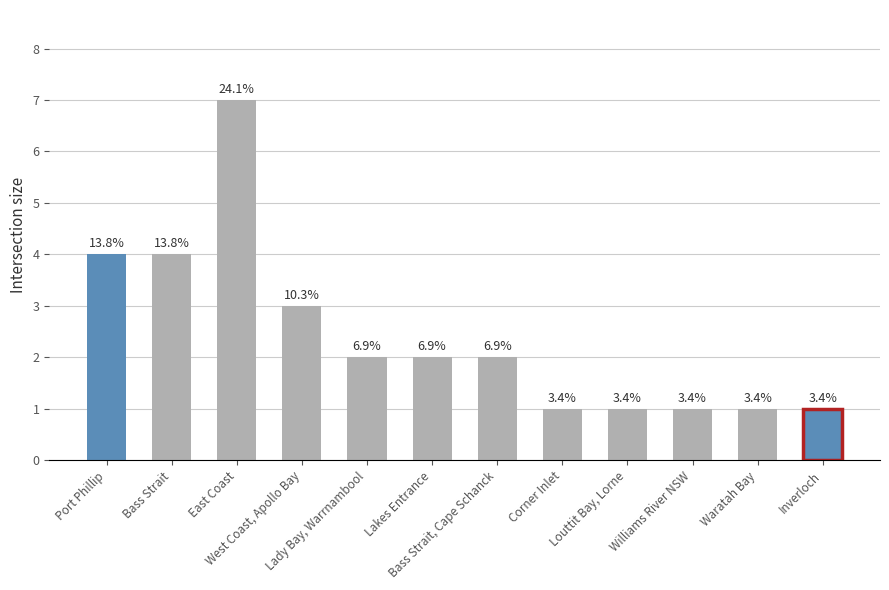

Are the bars horizontal?

No